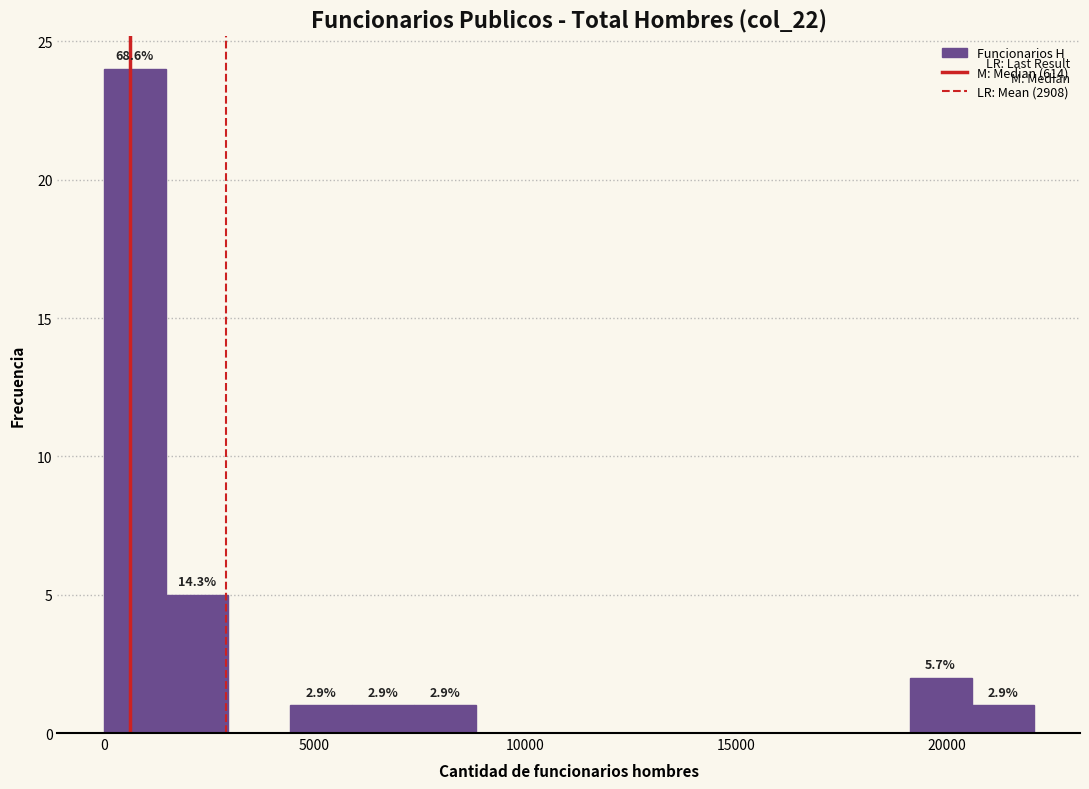

Around what value on the x-axis is the tallest bar? Give the approximate position of its centre, as read against the axis.

500